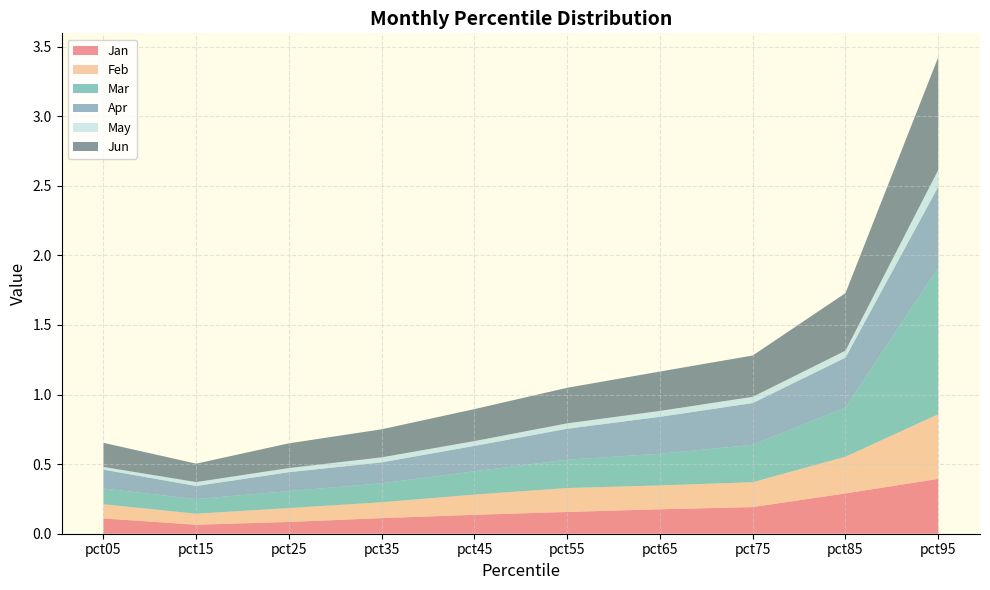

Reading right to left, what are all the values shown in this chart?

Jan: pct95=0.4	pct85=0.3	pct75=0.2	pct65=0.2	pct55=0.2	pct45=0.1	pct35=0.1	pct25=0.1	pct15=0.1	pct05=0.1
Feb: pct95=0.5	pct85=0.3	pct75=0.2	pct65=0.2	pct55=0.2	pct45=0.1	pct35=0.1	pct25=0.1	pct15=0.1	pct05=0.1
Mar: pct95=1.1	pct85=0.4	pct75=0.3	pct65=0.2	pct55=0.2	pct45=0.2	pct35=0.1	pct25=0.1	pct15=0.1	pct05=0.1
Apr: pct95=0.6	pct85=0.4	pct75=0.3	pct65=0.3	pct55=0.2	pct45=0.2	pct35=0.2	pct25=0.1	pct15=0.1	pct05=0.1
May: pct95=0.1	pct85=0.0	pct75=0.0	pct65=0.0	pct55=0.0	pct45=0.0	pct35=0.0	pct25=0.0	pct15=0.0	pct05=0.0
Jun: pct95=0.8	pct85=0.4	pct75=0.3	pct65=0.3	pct55=0.3	pct45=0.2	pct35=0.2	pct25=0.2	pct15=0.1	pct05=0.2